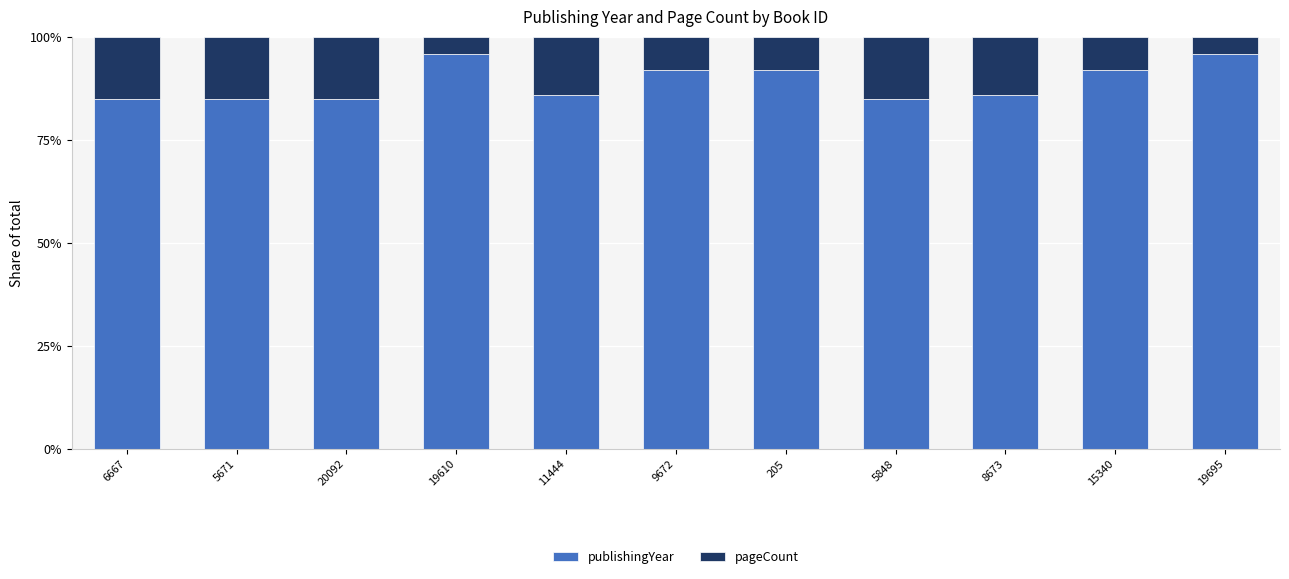

What is the highest value of the publishingYear series?

95.8